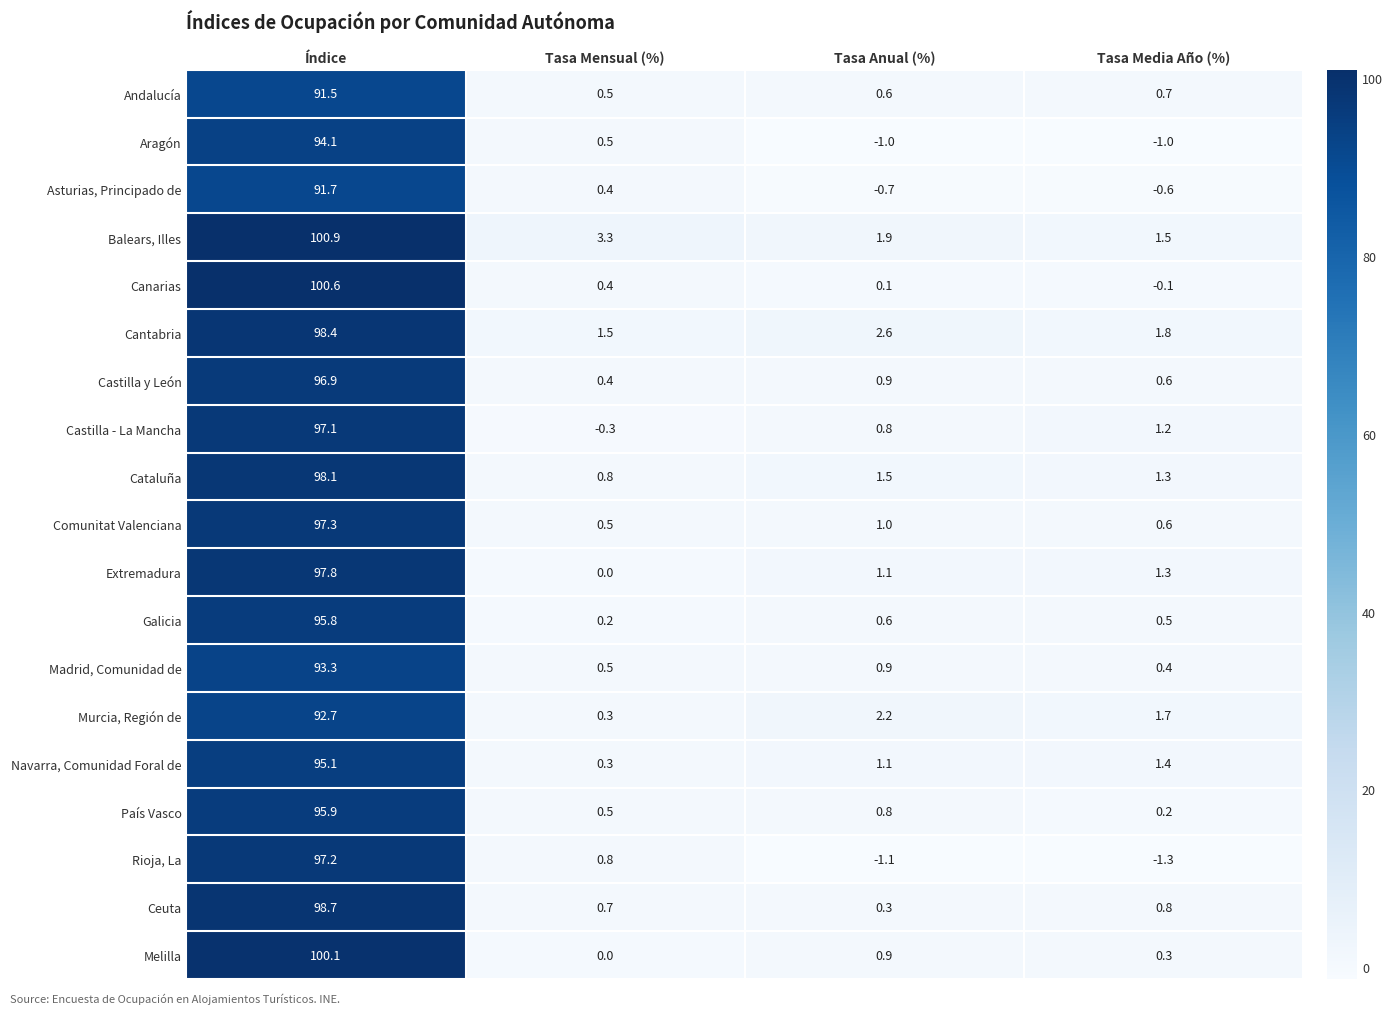

Read the Cataluña value at Índice.

98.1